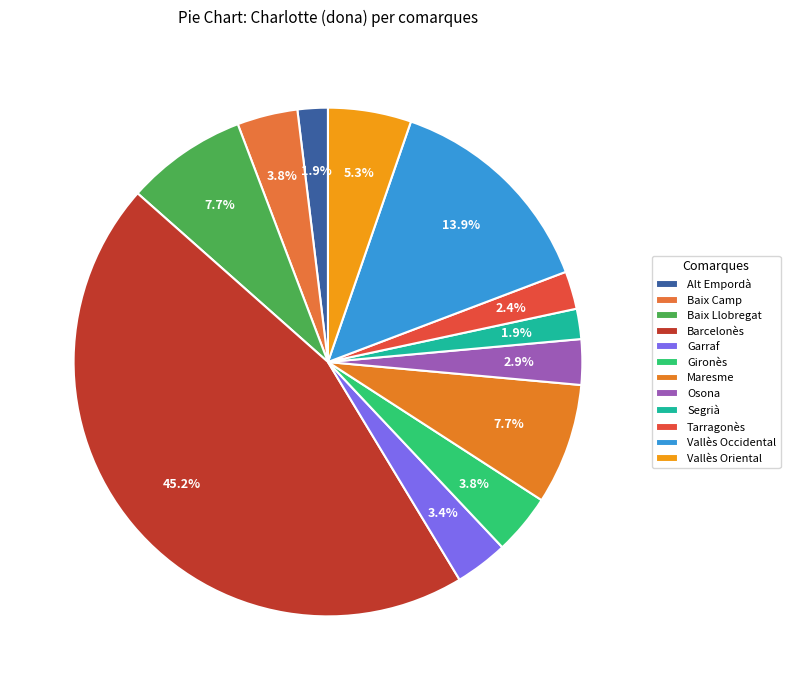

Does any single category account for the majority?

No